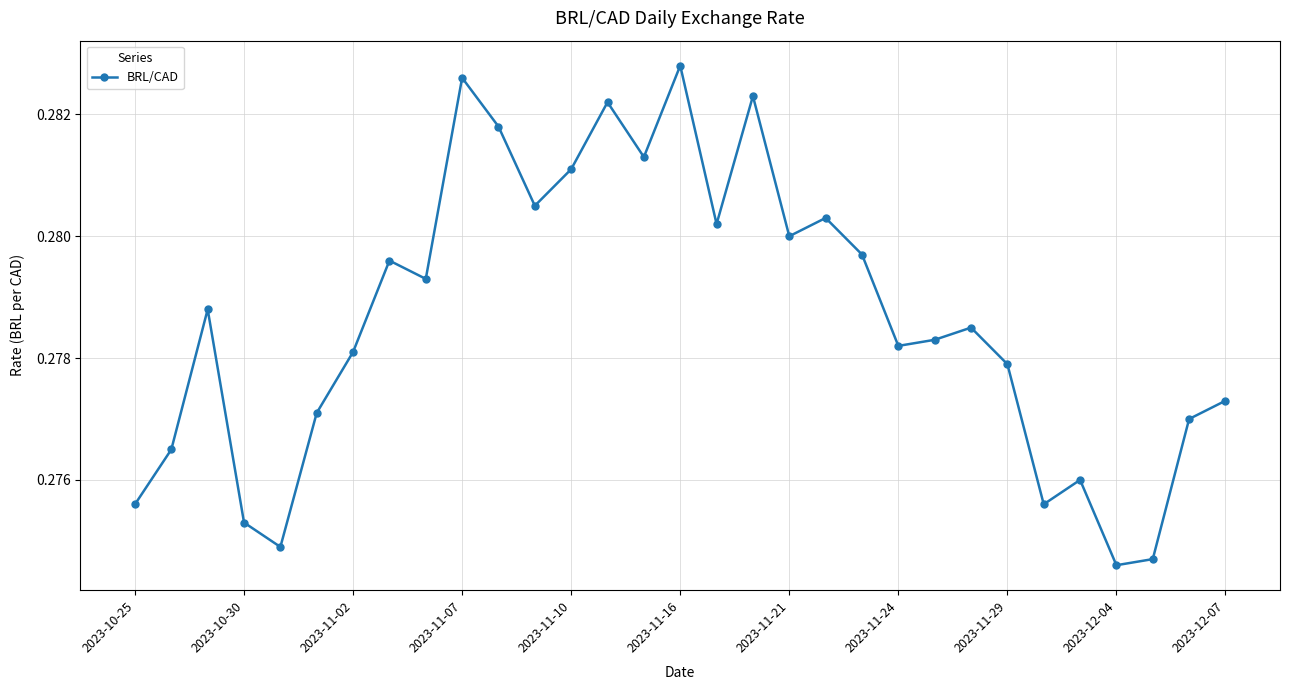

How many values are between 0 and 1?

31